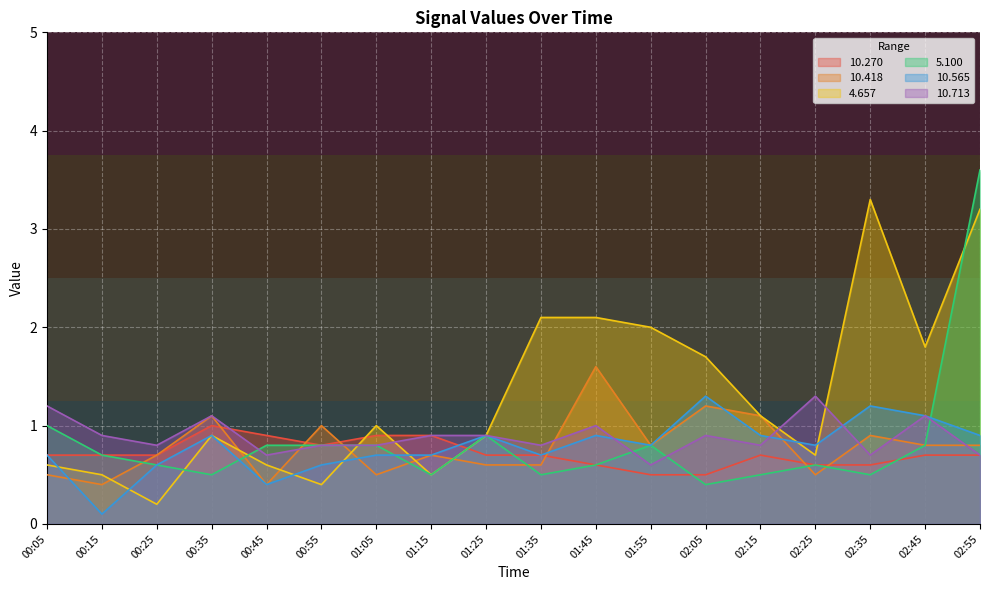

True or false:   4.657 has more than 1 points higher than both neighbors.

True